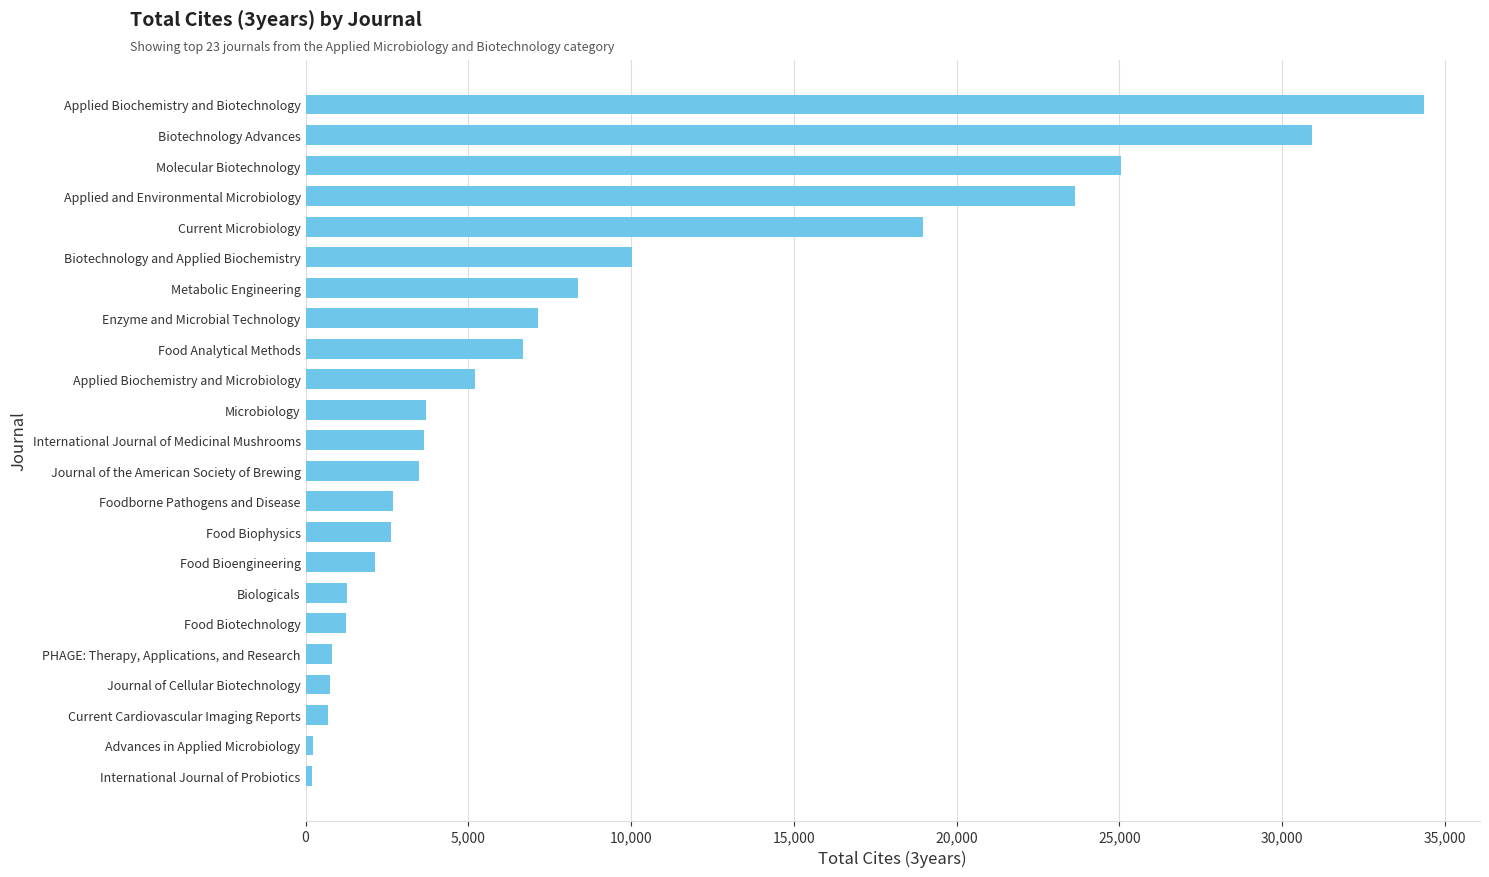

List the labels in order of value, largest first.

Applied Biochemistry and Biotechnology, Biotechnology Advances, Molecular Biotechnology, Applied and Environmental Microbiology, Current Microbiology, Biotechnology and Applied Biochemistry, Metabolic Engineering, Enzyme and Microbial Technology, Food Analytical Methods, Applied Biochemistry and Microbiology, Microbiology, International Journal of Medicinal Mushrooms, Journal of the American Society of Brewing, Foodborne Pathogens and Disease, Food Biophysics, Food Bioengineering, Biologicals, Food Biotechnology, PHAGE: Therapy, Applications, and Research, Journal of Cellular Biotechnology, Current Cardiovascular Imaging Reports, Advances in Applied Microbiology, International Journal of Probiotics